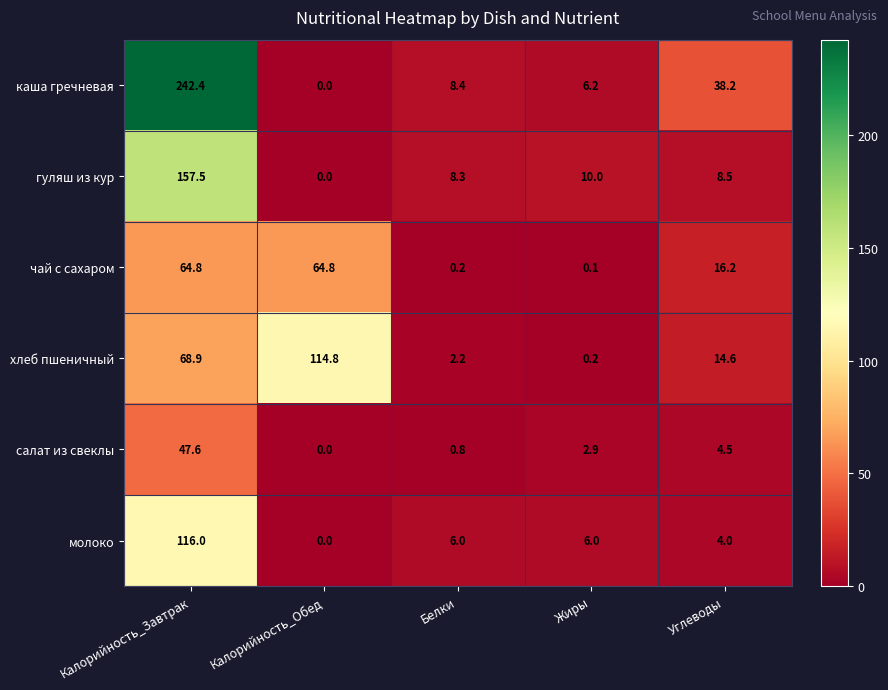

What is the spread (max minus min) of values at Калорийность_Обед?

114.8